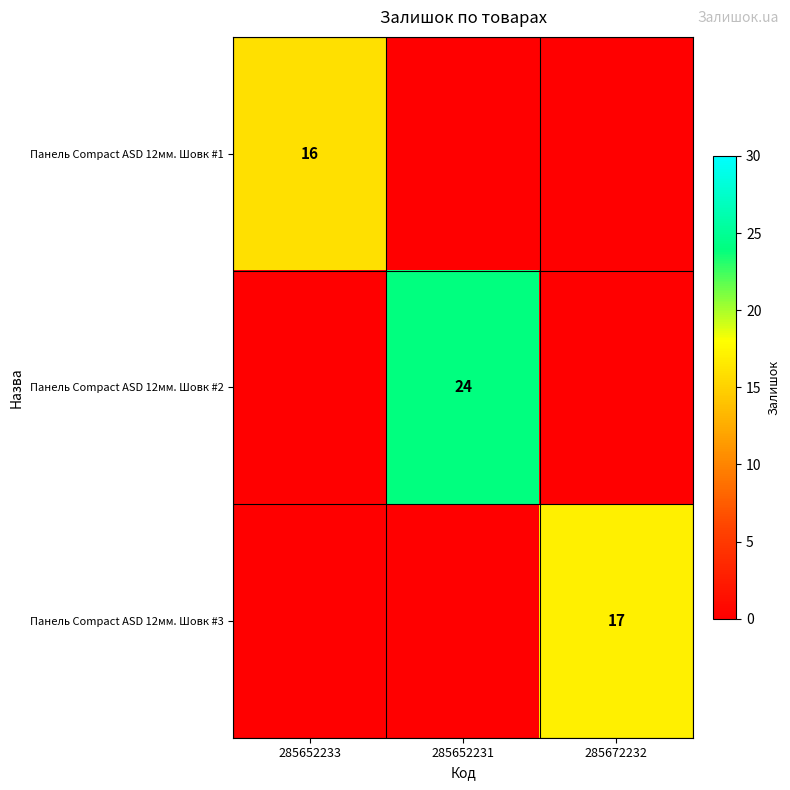

What is the spread (max minus min) of values at 285652231?

24